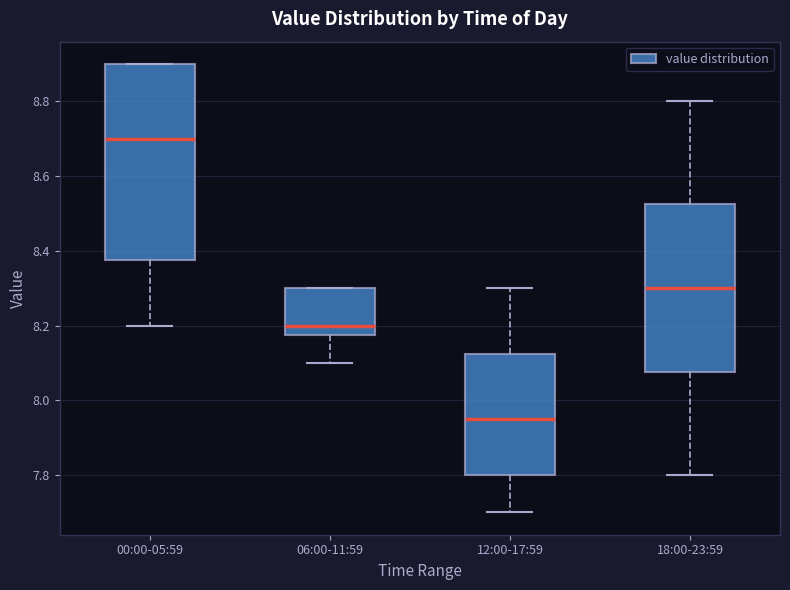

Where does the lower whisker of the box for 18:00-23:59 end on the y-axis? The values are not printed on the chart, so give them approximately, as read against the axis.

7.80